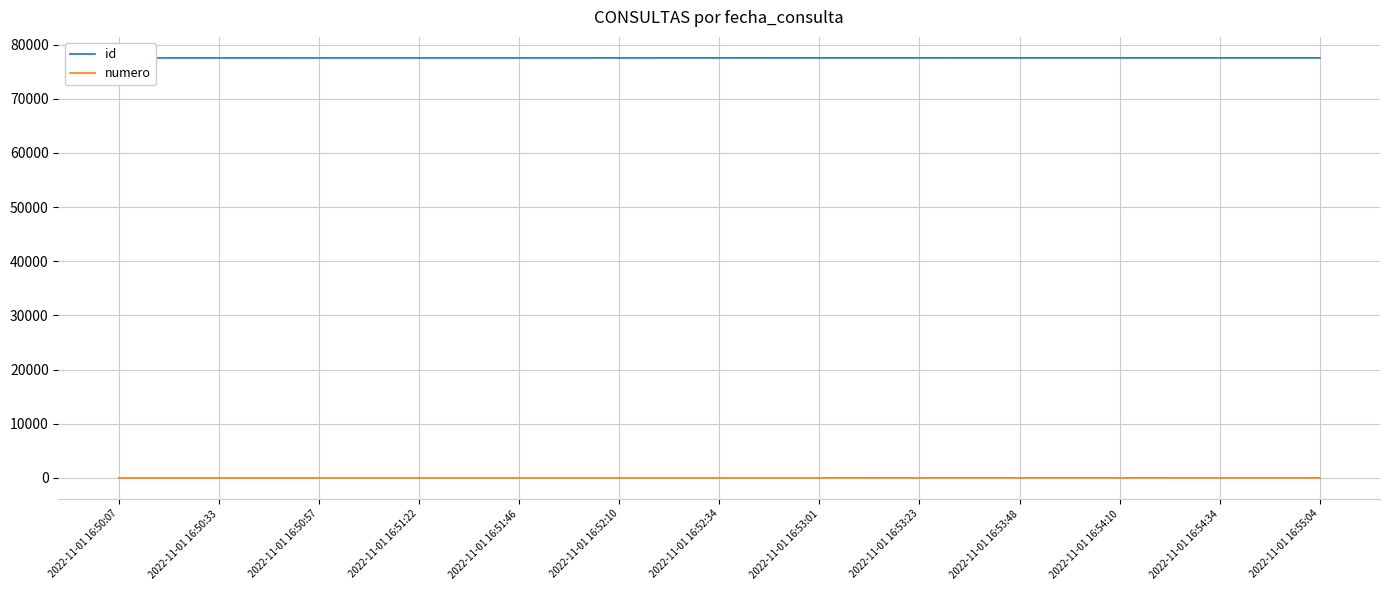

How many values in the numero series are below 7?

6